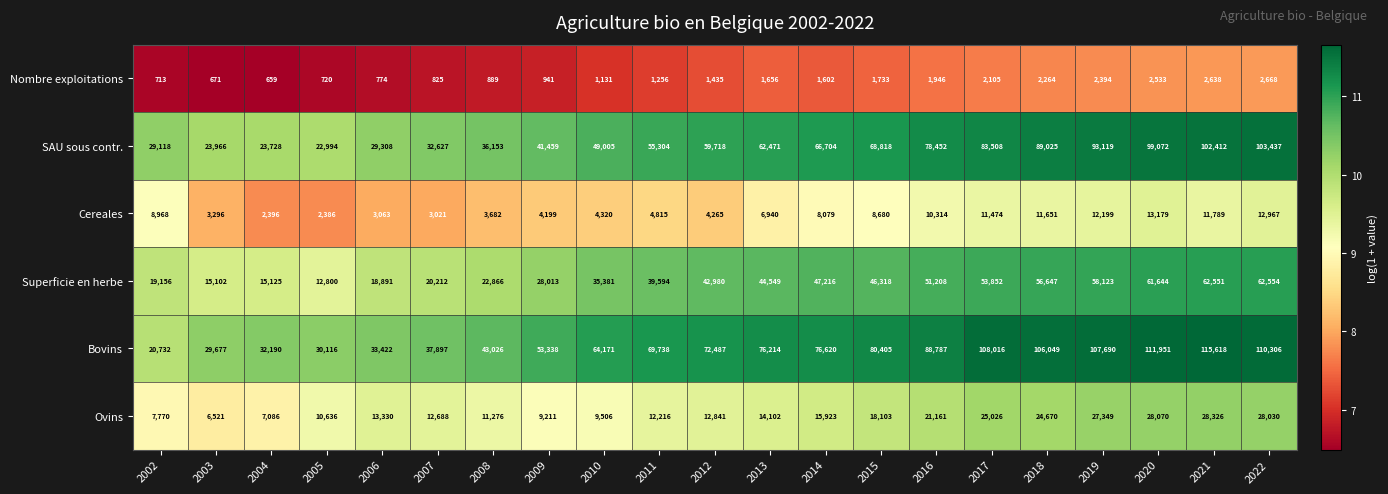

Which series has the largest range (max minus min)?

Bovins